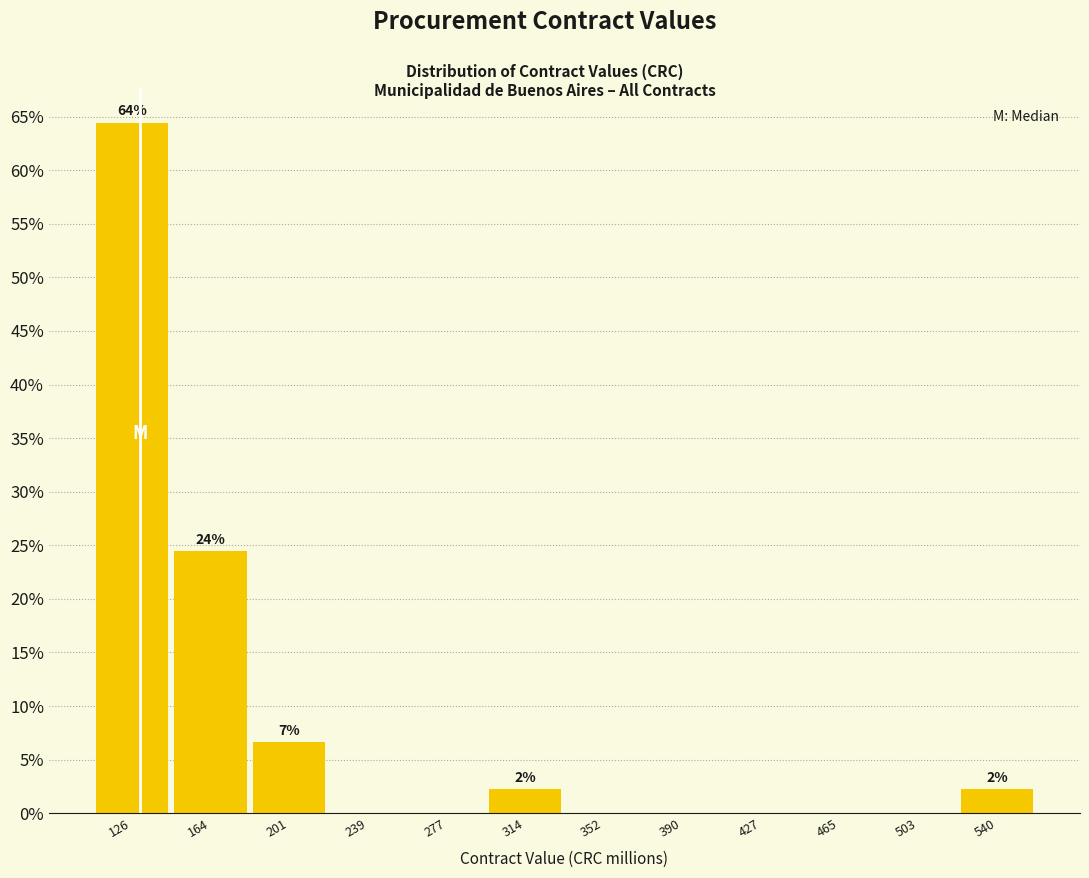

Which range on the x-axis has the tallest bar?

105 to 145